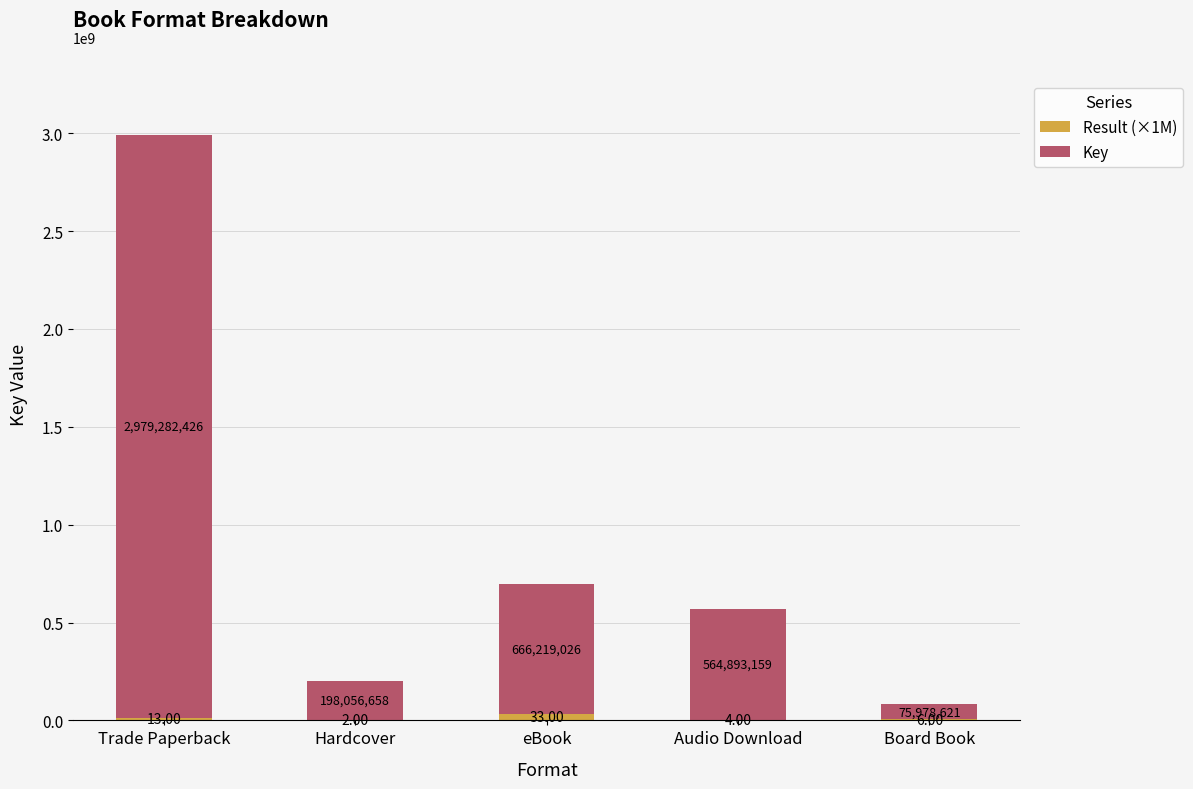

At which category is the sum across all series the highest?

Trade Paperback